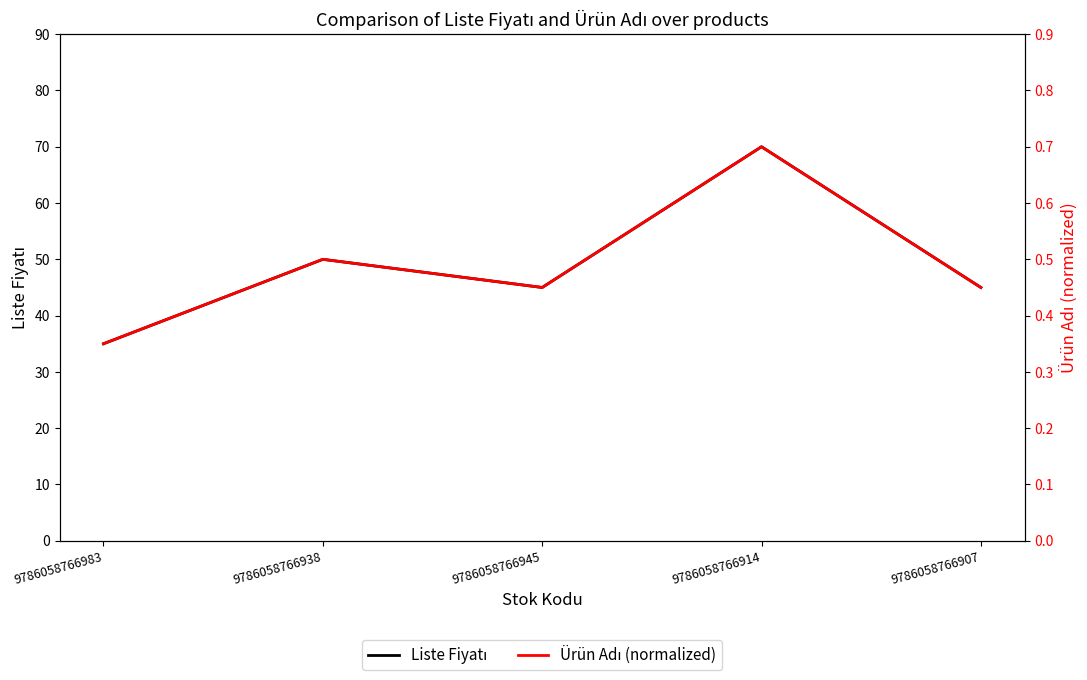

Where is Ürün Adı (normalized) nearest to the value 0?

9786058766983